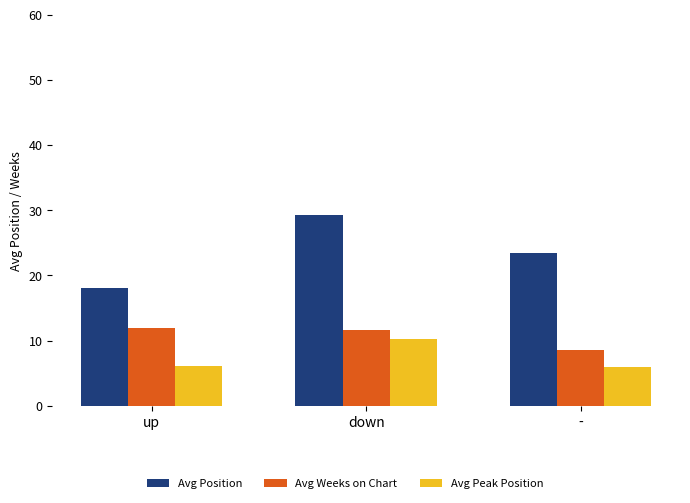

Is the value of Avg Peak Position at up greater than the value of Avg Weeks on Chart at -?

No